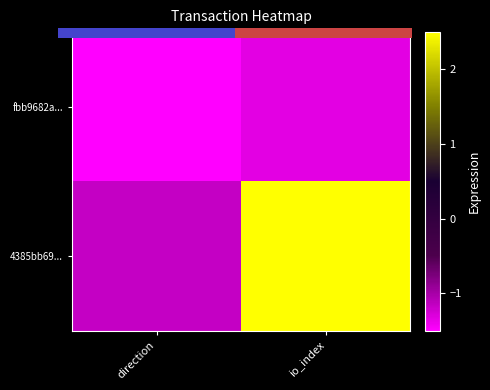

Is it true that 4385bb69... equals -1.2 at direction?

True